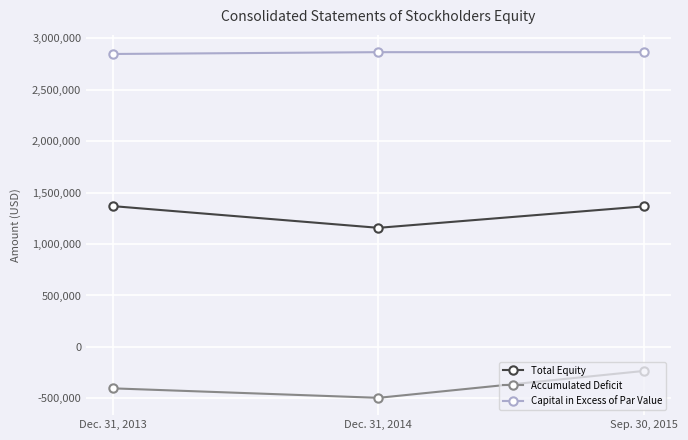

At which label does Total Equity reach its minimum?

Dec. 31, 2014